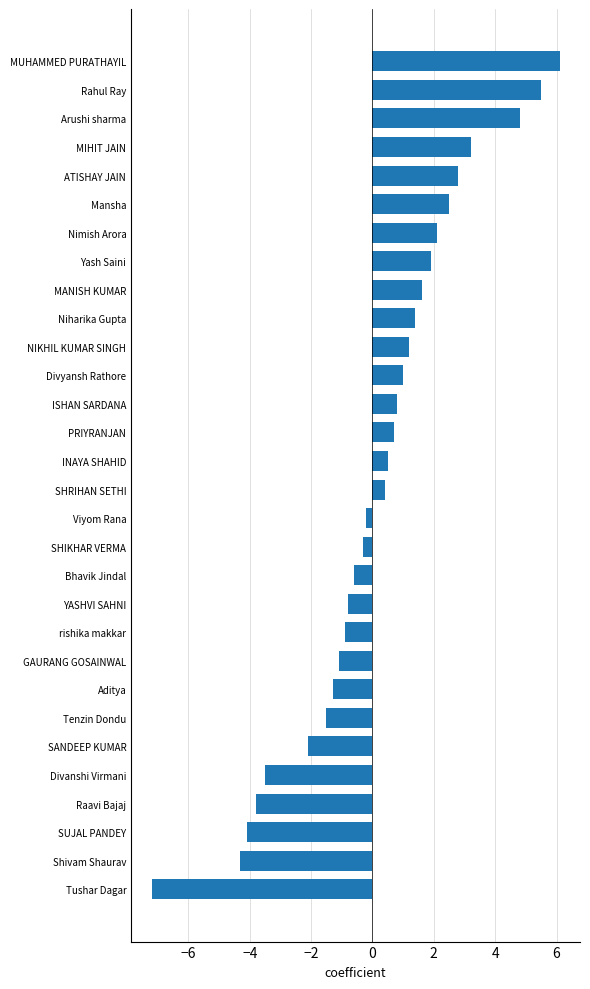

What value does the data have at PRIYRANJAN?

0.7